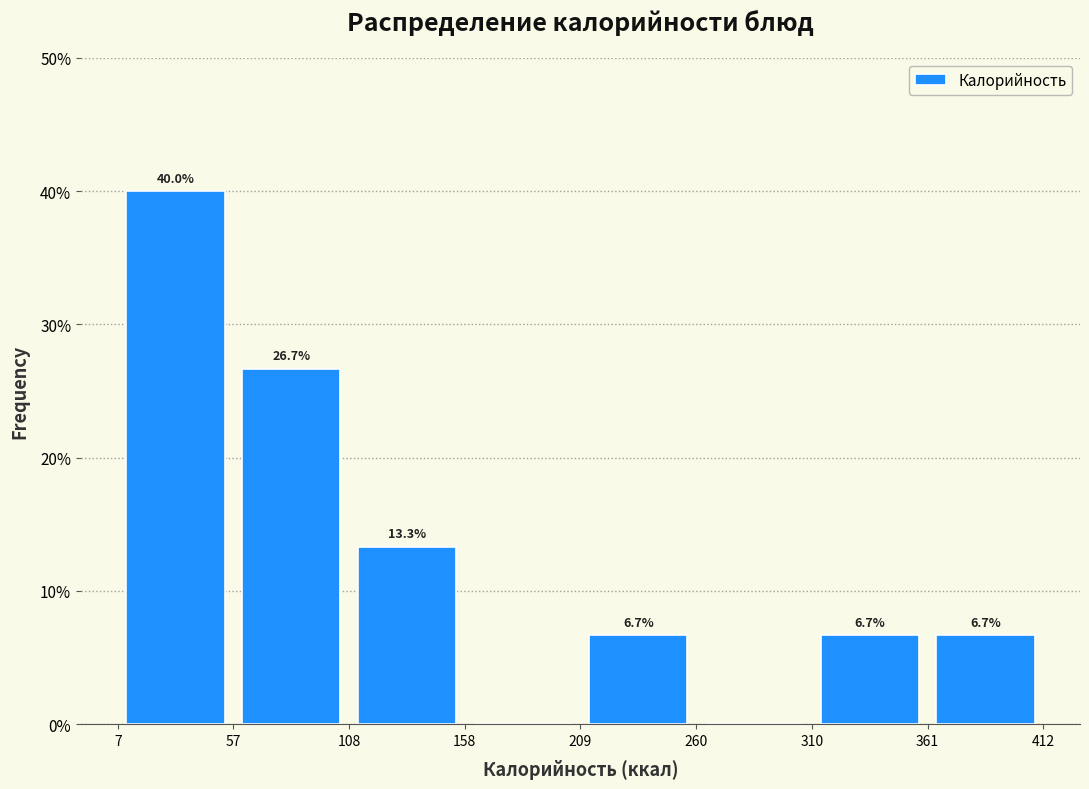

Which range on the x-axis has the tallest bar?

7 to 57